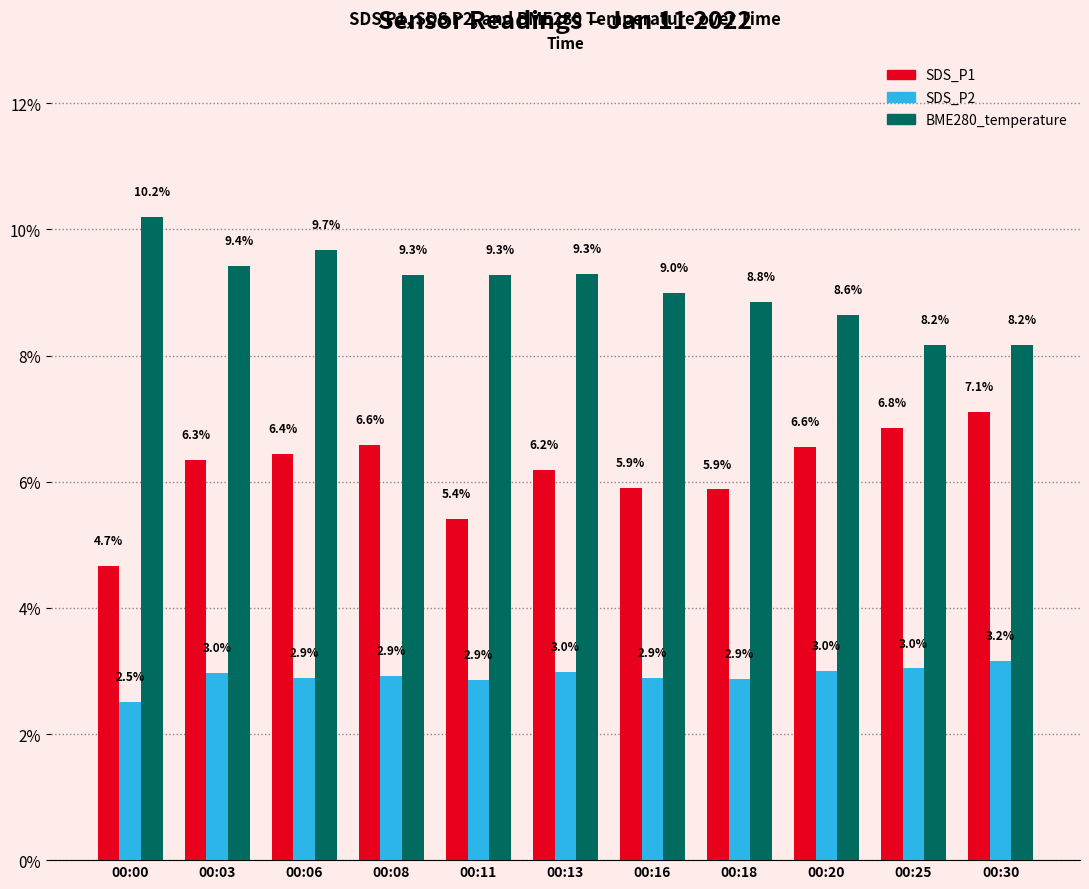

What are all the series names shown in the legend?

SDS_P1, SDS_P2, BME280_temperature